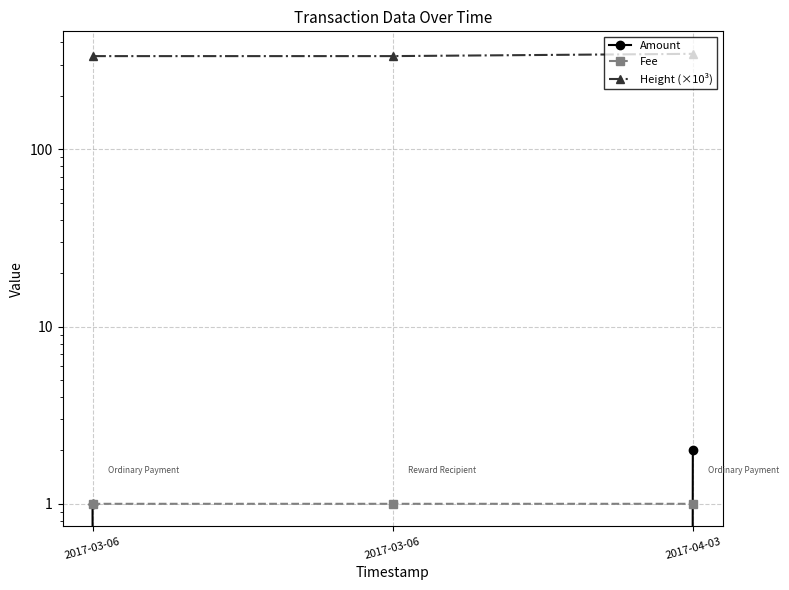

What is the label of the 1st point from the left?

2017-03-06